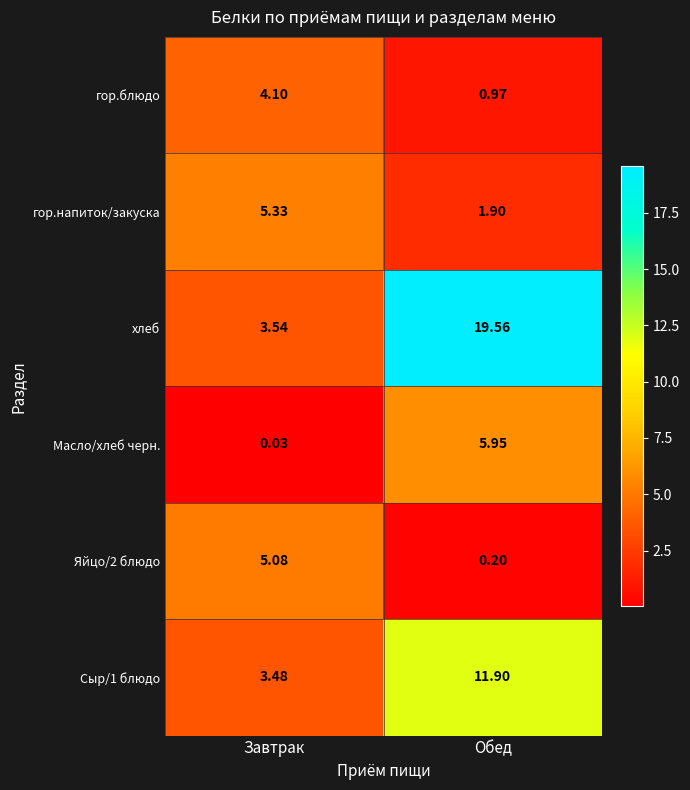

Rank the categories by Масло/хлеб черн. value from lowest to highest.

Завтрак, Обед